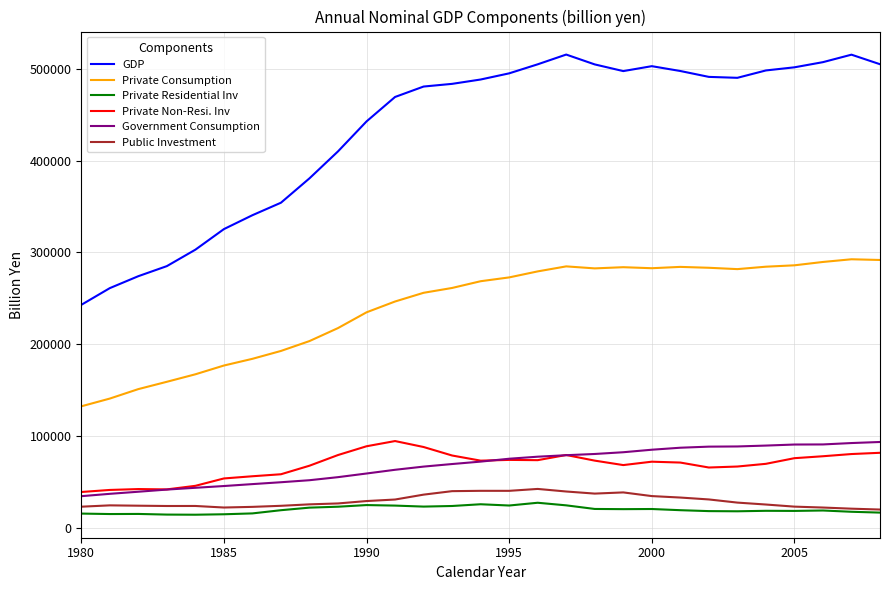

What are all the series names shown in the legend?

GDP, Private Consumption, Private Residential Inv, Private Non-Resi. Inv, Government Consumption, Public Investment